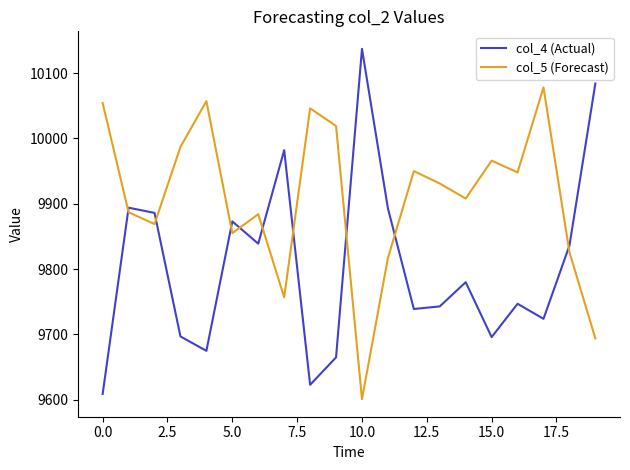

What is the highest value of the col_5 (Forecast) series?

10078